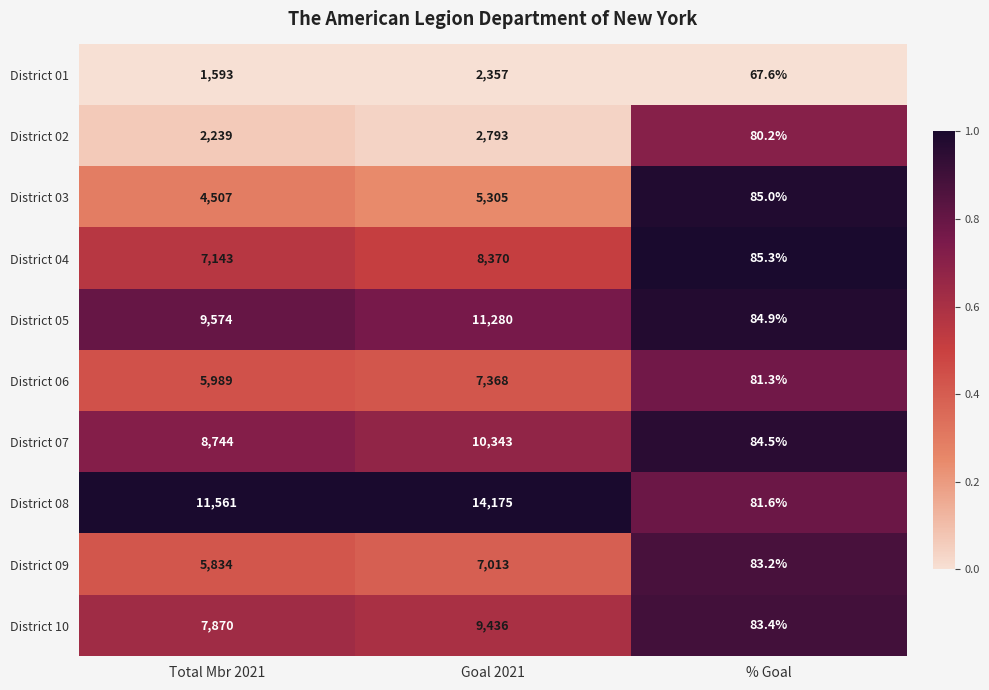

Count the number of categories in the chart.

3